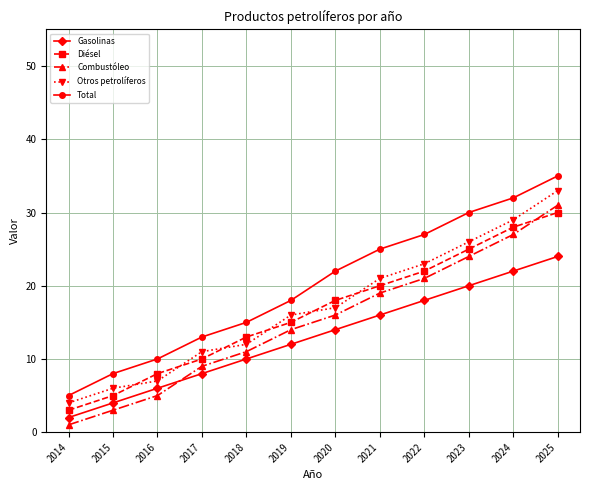

The Otros petrolíferos series shows 12 at 2023. True or false?

False